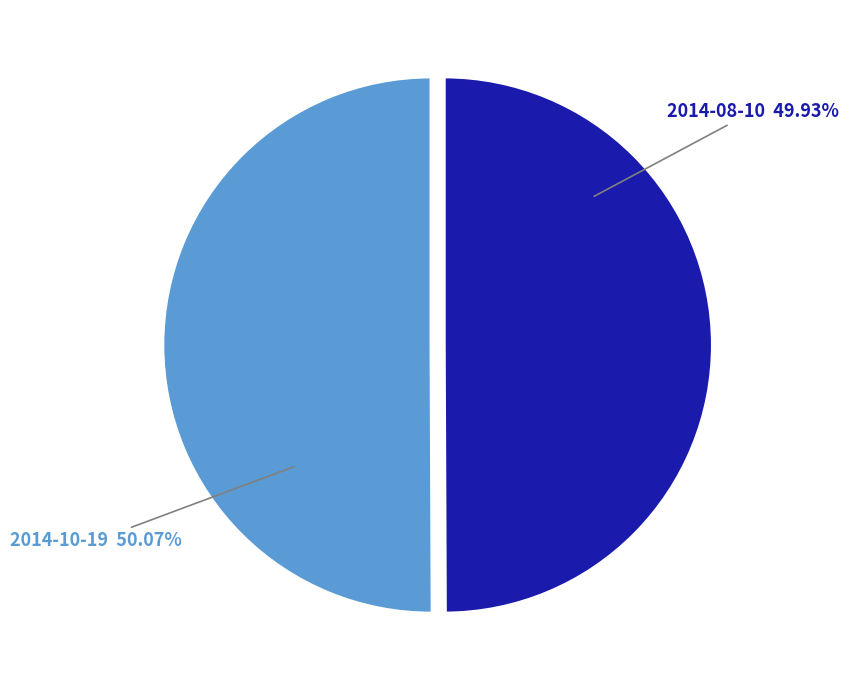

To the nearest percent, what is the combined percentage of 2014-10-19 and 2014-08-10?

100%